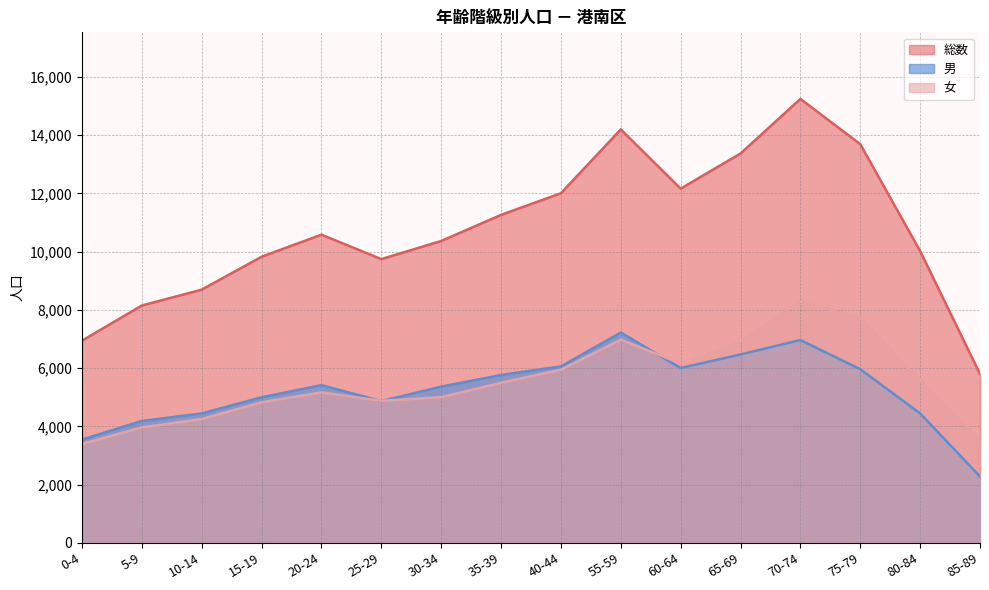

What is the difference between the maximum and minimum values in the 男 series?

4942